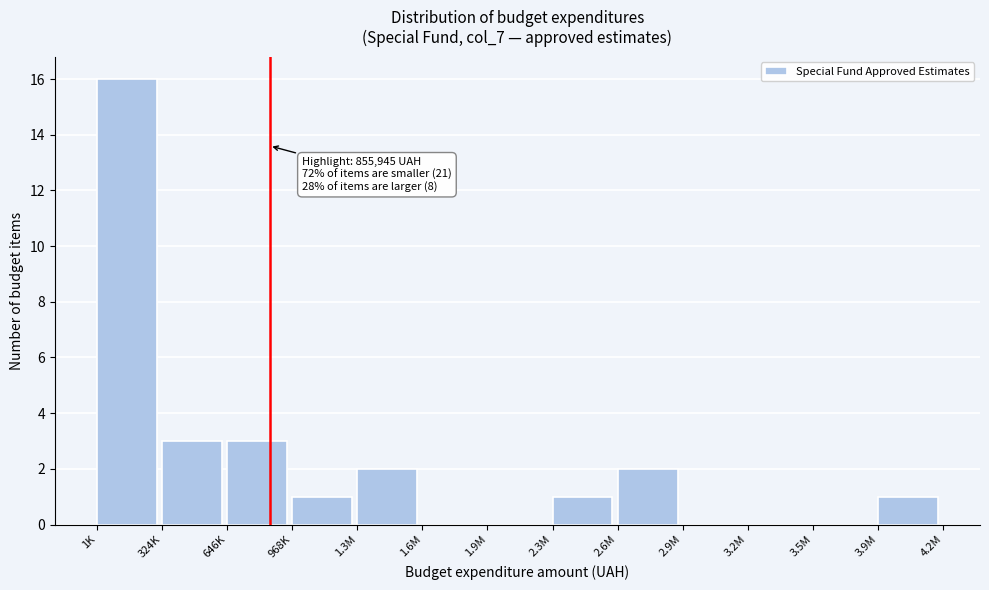

Reading left to right, extract all data points from this chart.

1K=16	324K=3	646K=3	968K=1	1.3M=2	1.6M=0	1.9M=0	2.3M=1	2.6M=2	2.9M=0	3.2M=0	3.5M=0	3.9M=1